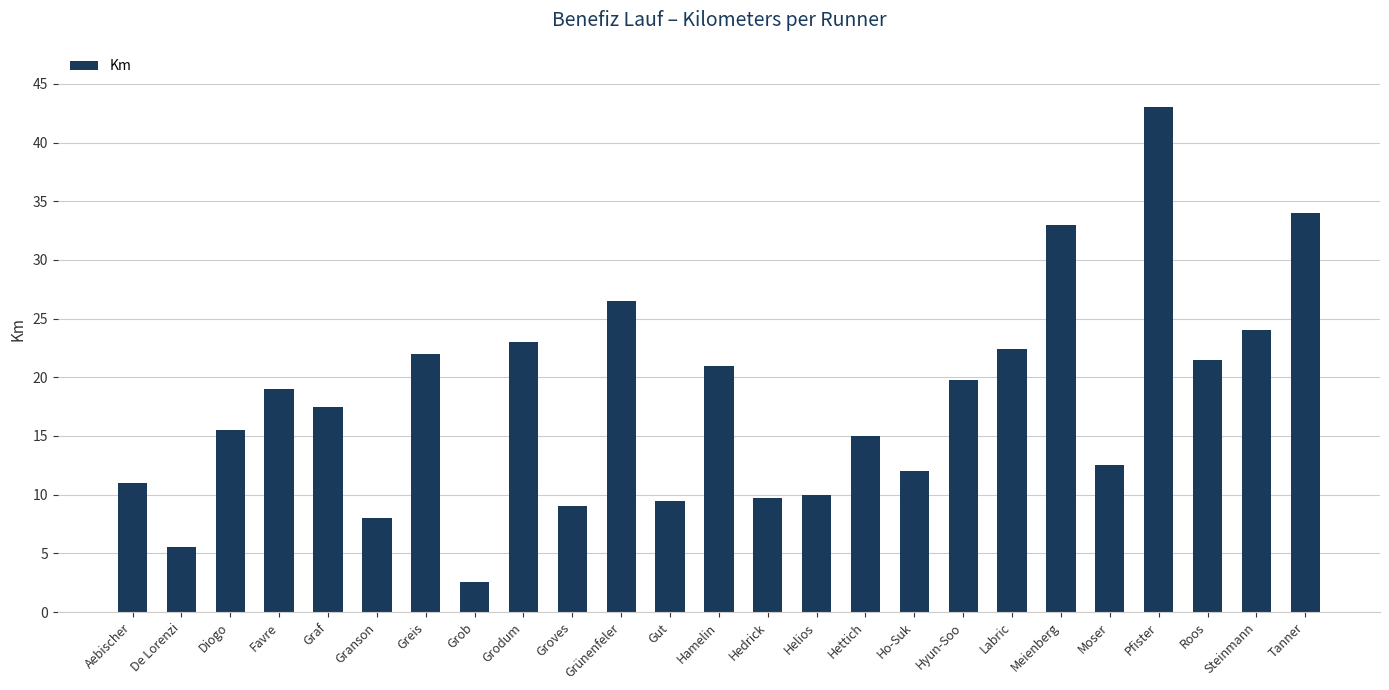

At which category does the chart reach its minimum across all series?

Grob